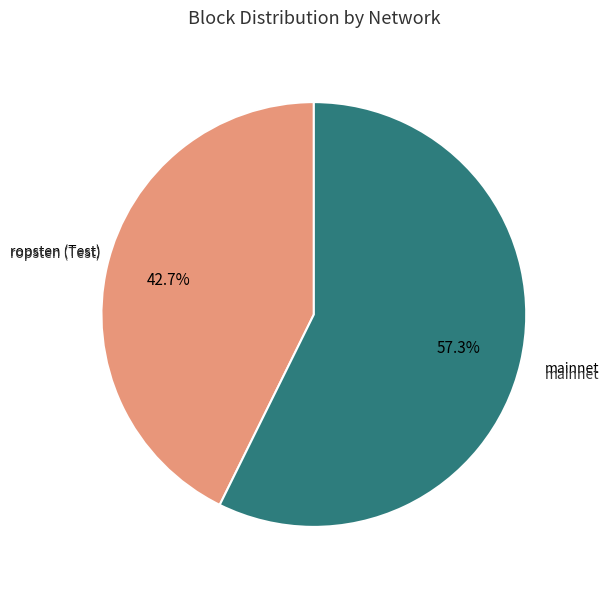

Does any single category account for the majority?

Yes